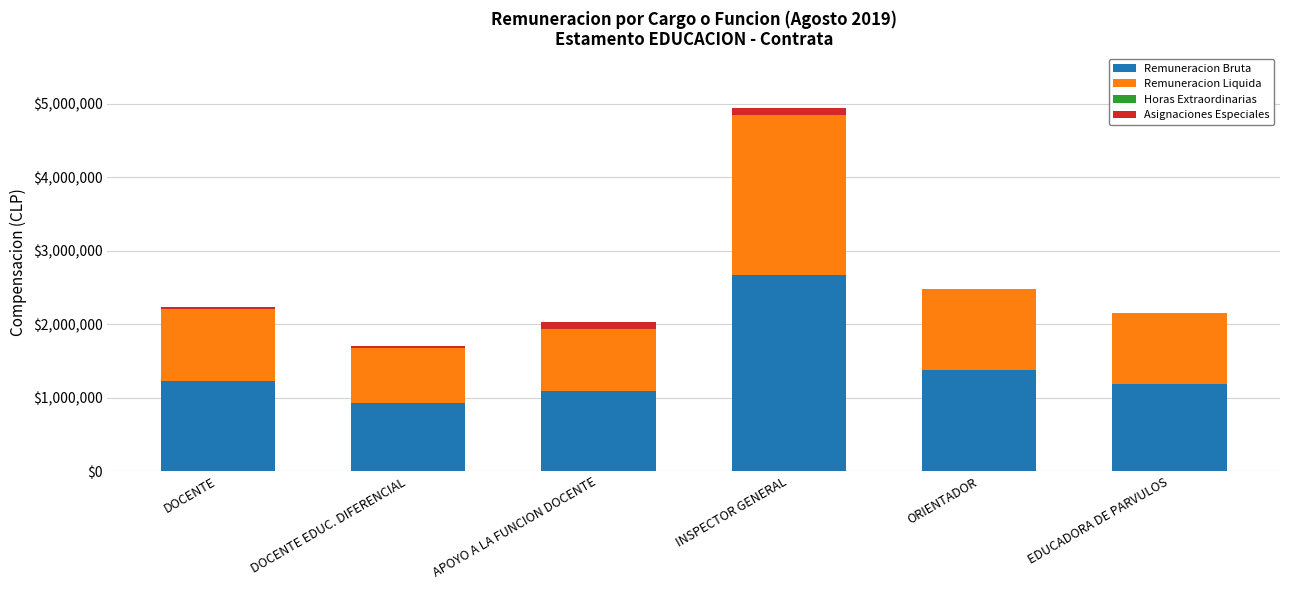

Which category has the highest value in the Remuneracion Bruta series?

INSPECTOR GENERAL